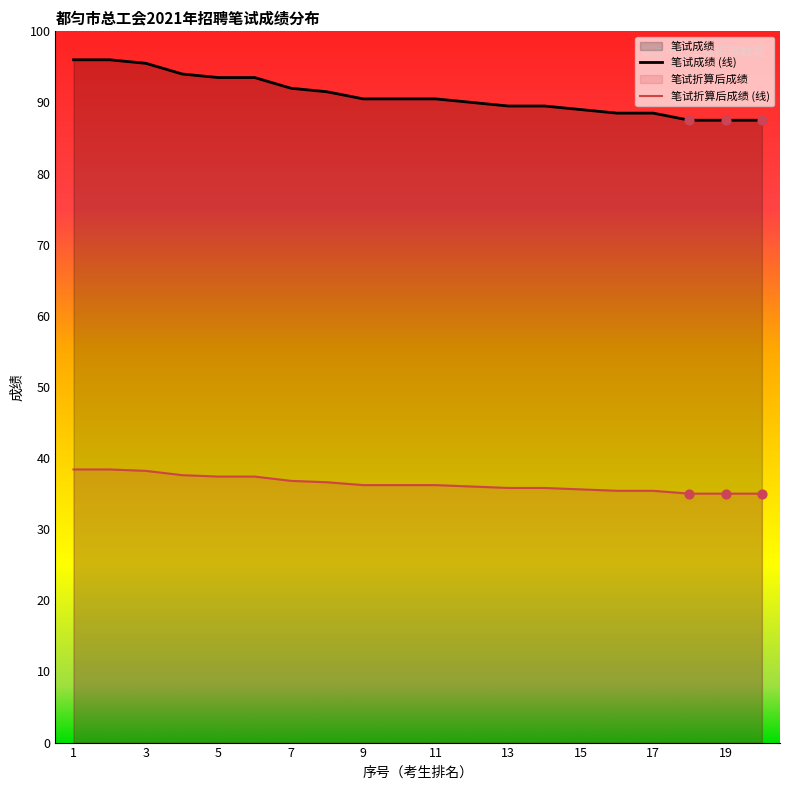

Which series contains the highest Y value?

笔试成绩